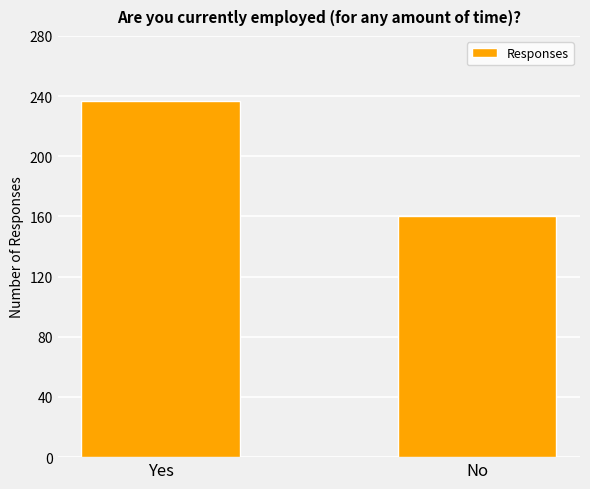

Approximately how many times larger is the value at No compared to Yes?

0.7